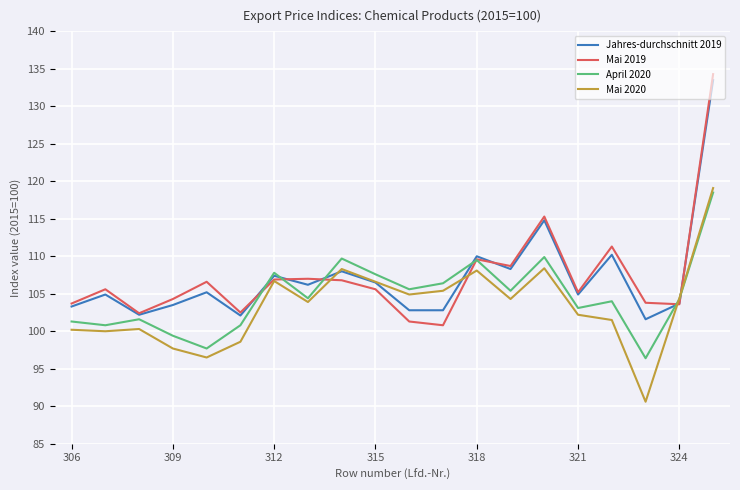

What is the highest value of the Mai 2019 series?

134.3